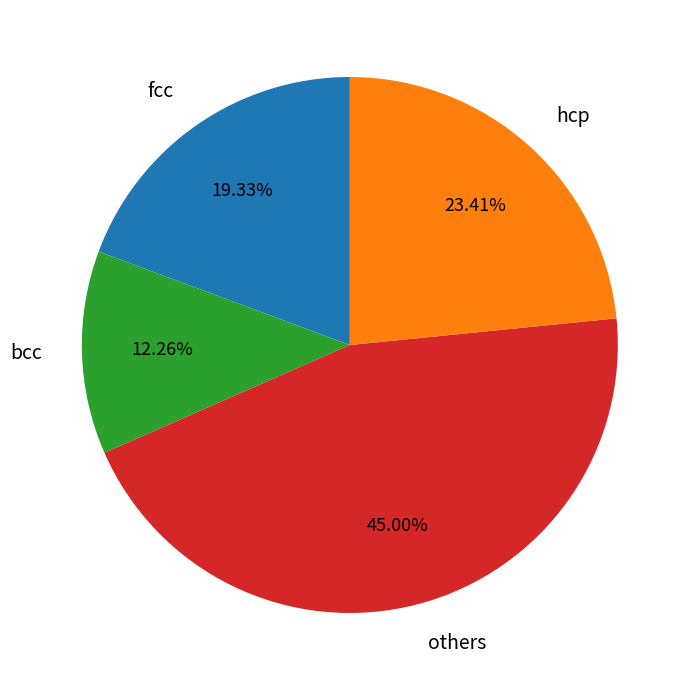

Approximately how many times larger is the value at fcc compared to others?

0.4